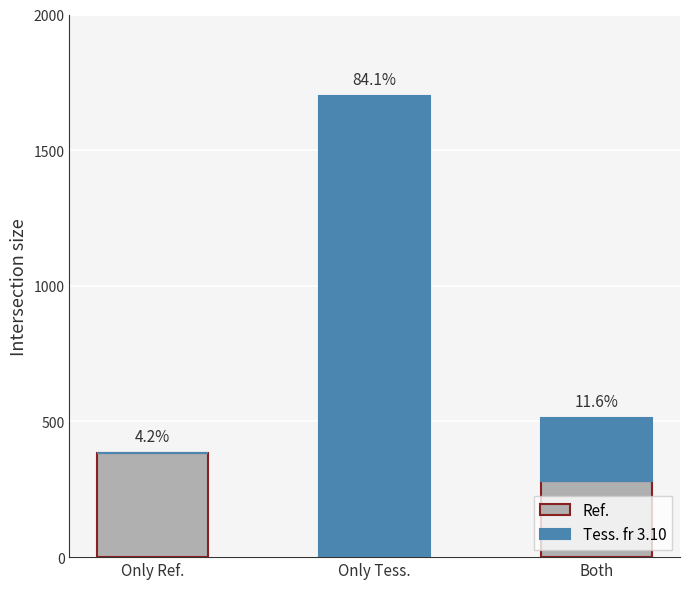

What are all the series names shown in the legend?

Ref., Tess. fr 3.10